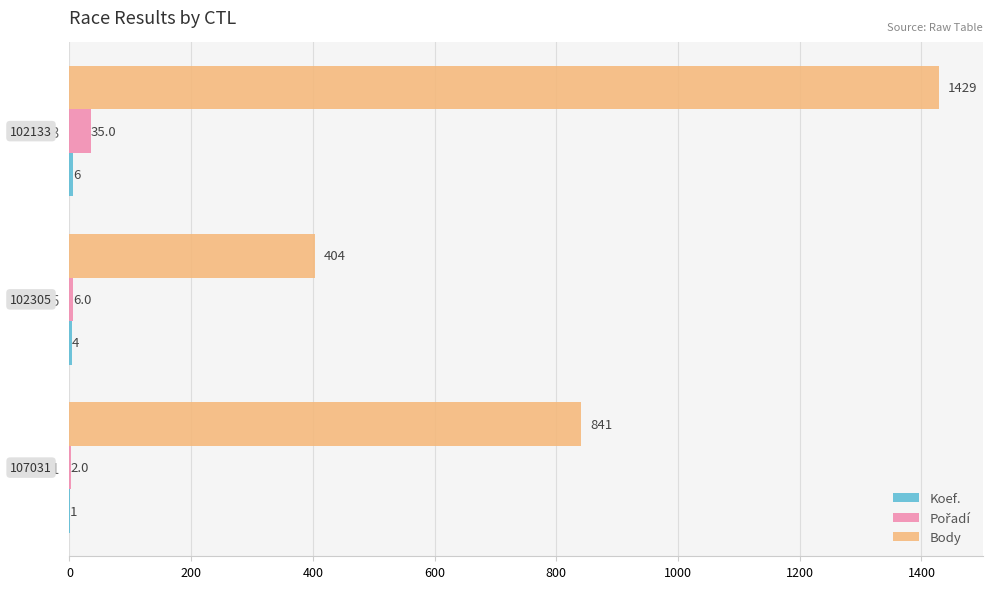

At which category is the sum across all series the highest?

102133